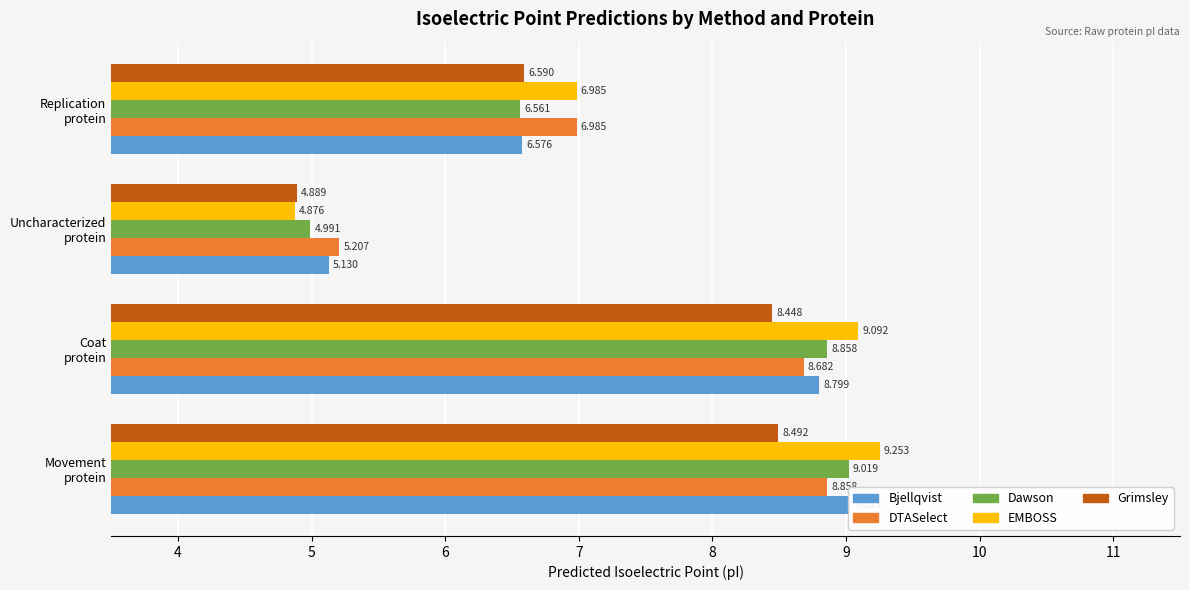

What is the value of the Dawson bar at the 4th from the left?

6.6